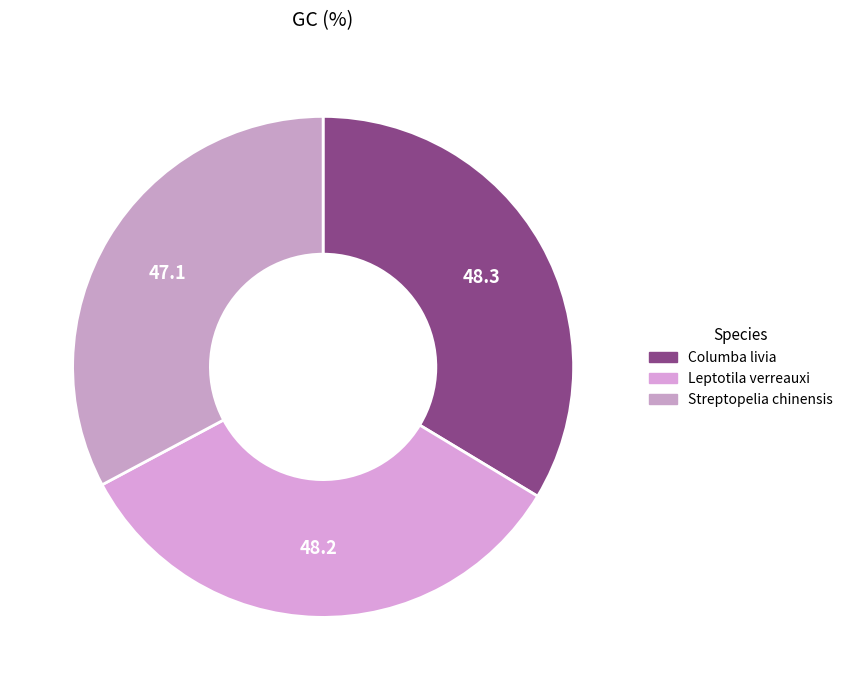

Does Columba livia represent more than half of the total?

No